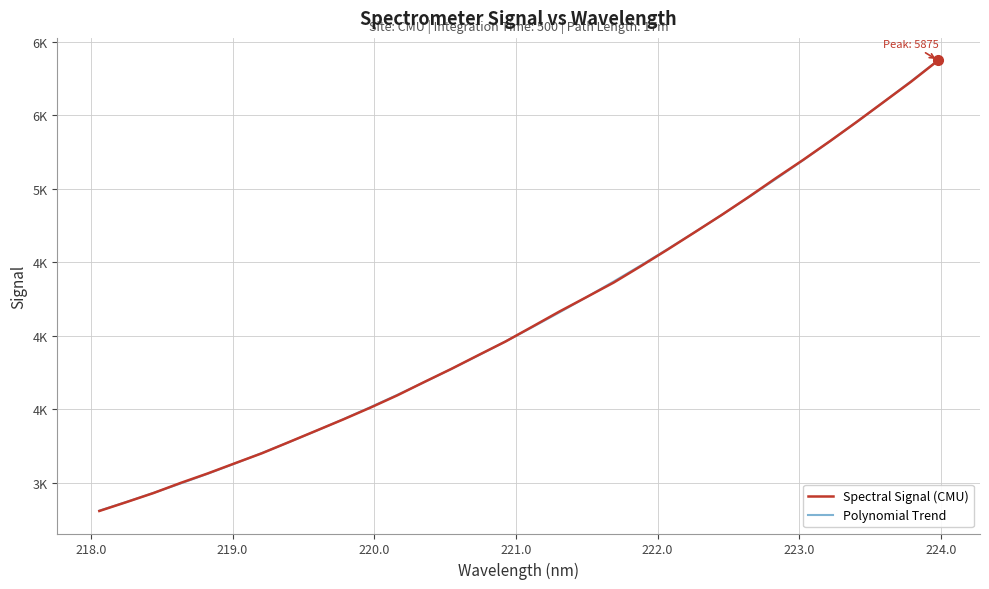

What is the smallest value displayed?

2808.1